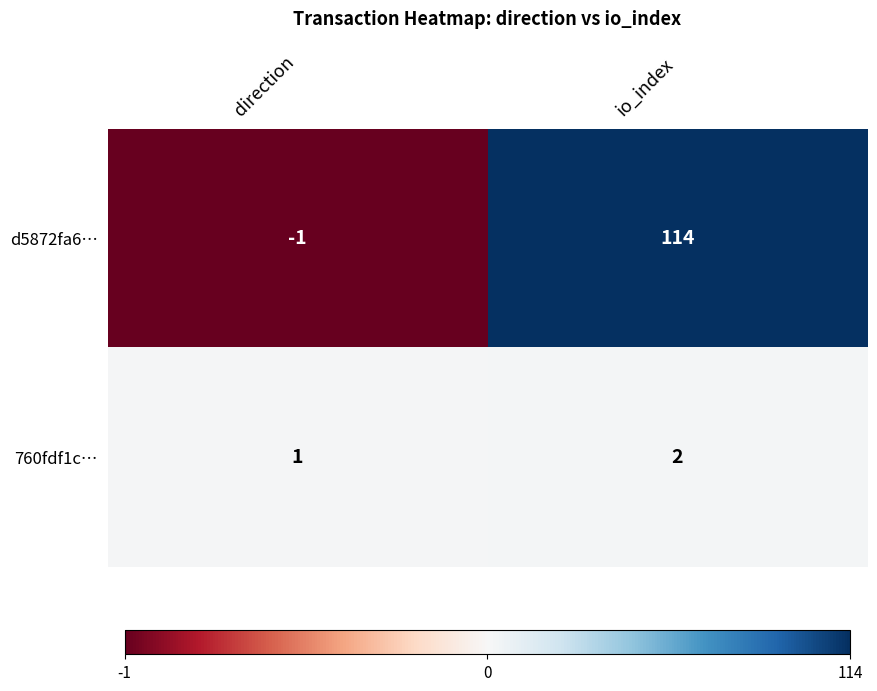

True or false: 760fdf1c… has a value of 2 at direction.

False